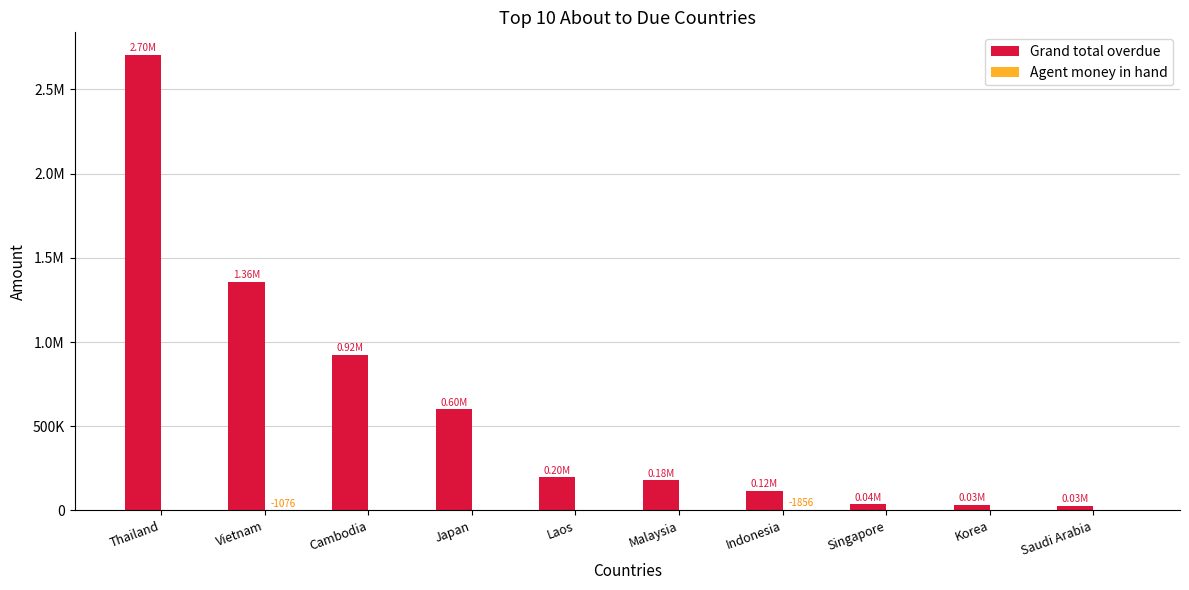

Which label corresponds to the largest value in the chart?

Thailand